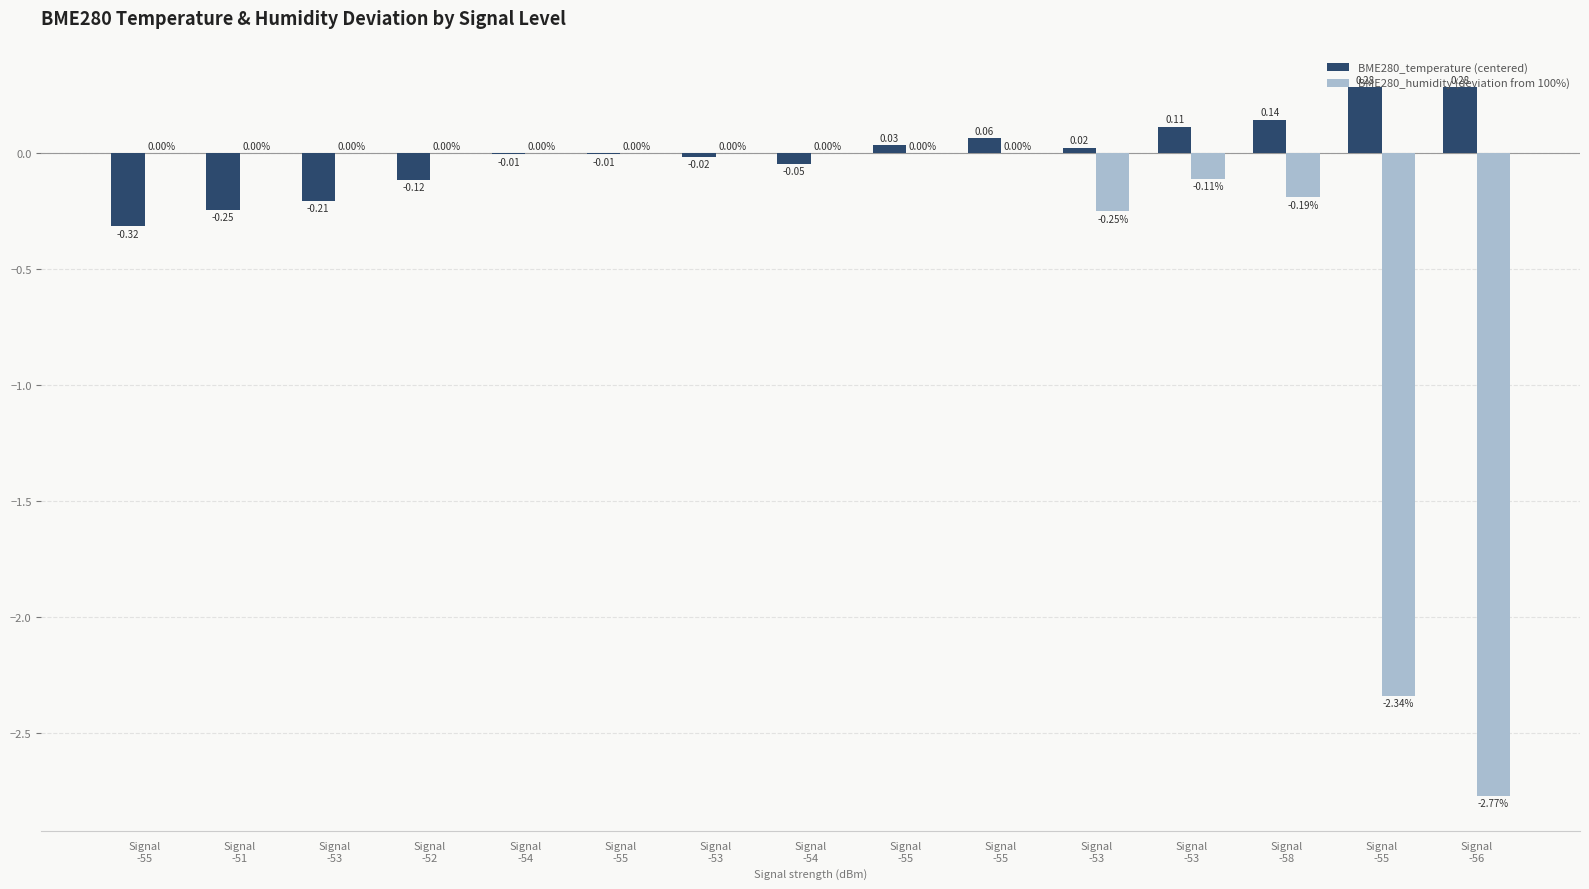

The value of BME280_temperature (centered) at Signal
-54 is -0.0. True or false?

False